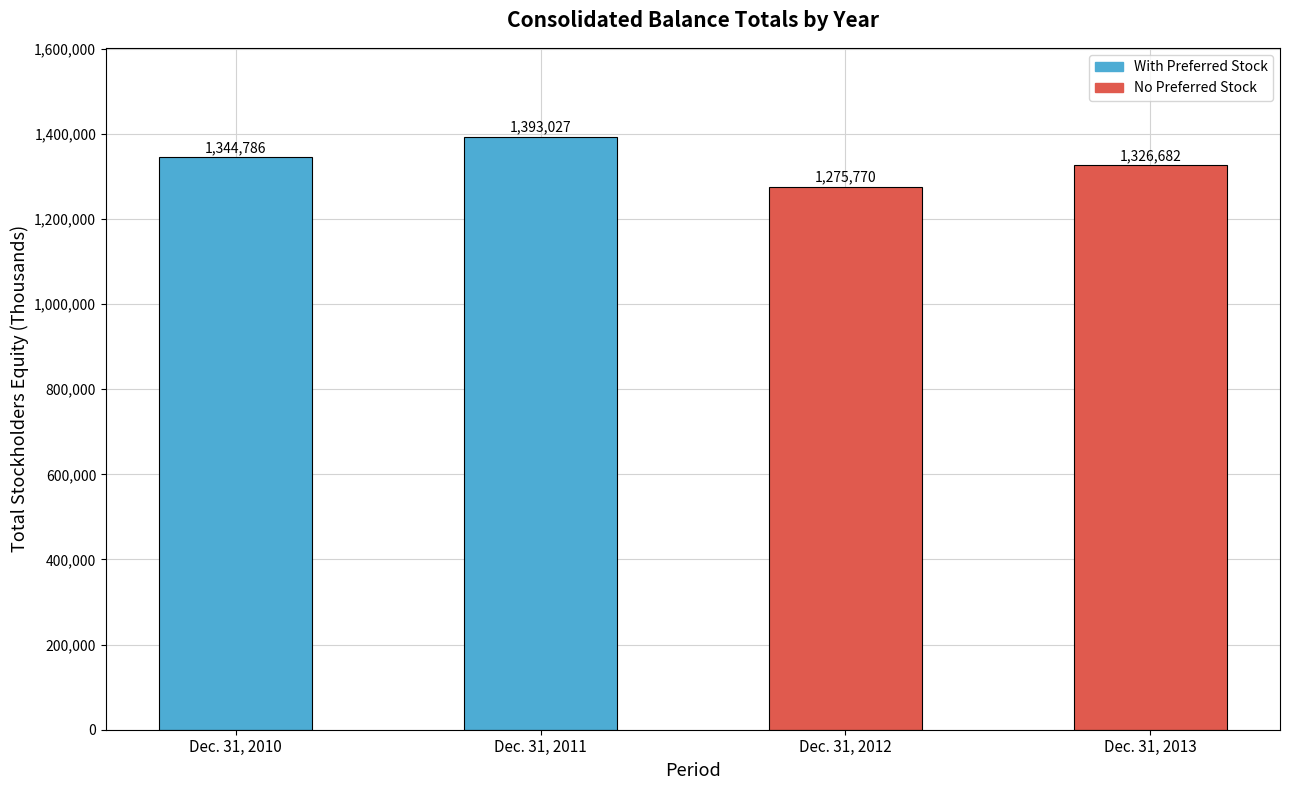

What is the value of the 4th bar from the left?

1326682